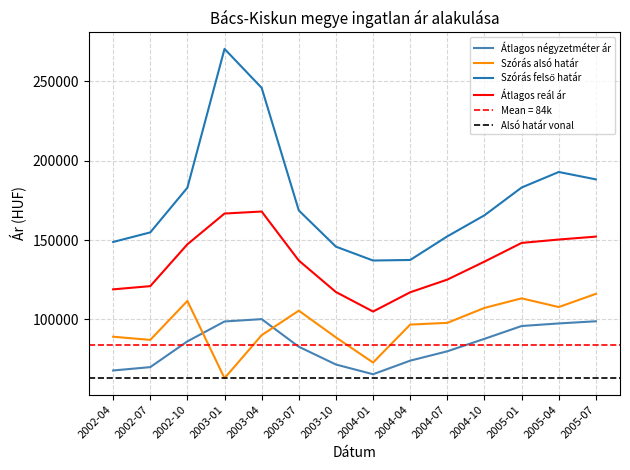

Where is the first local maximum for Átlagos reál ár?

2003-04